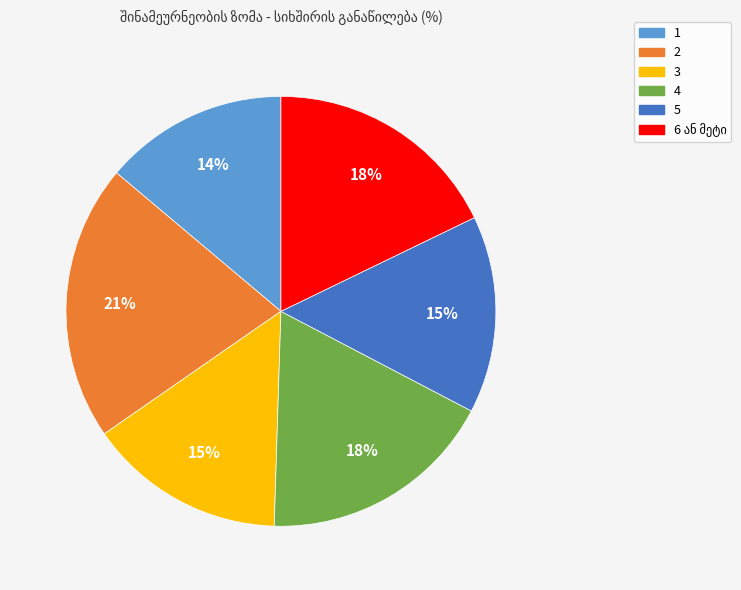

The 2 slice represents 27% of the pie. True or false?

False